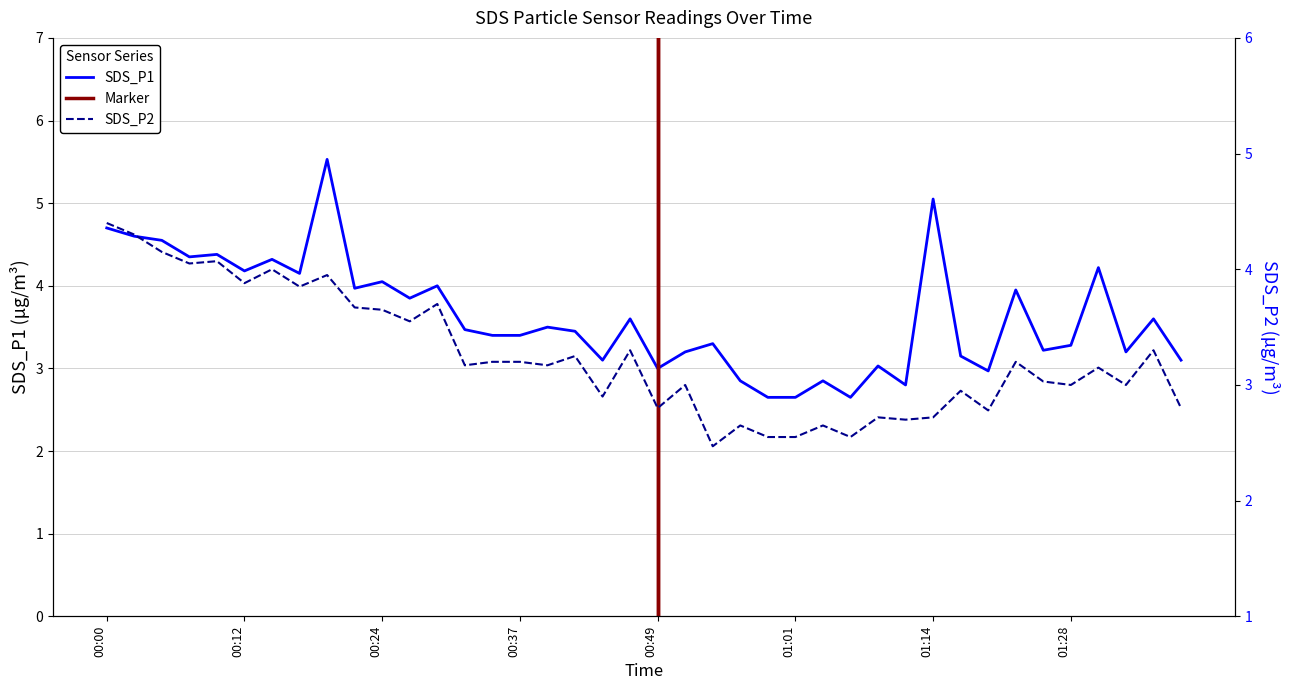

Where is SDS_P2 nearest to the value 3?

00:51